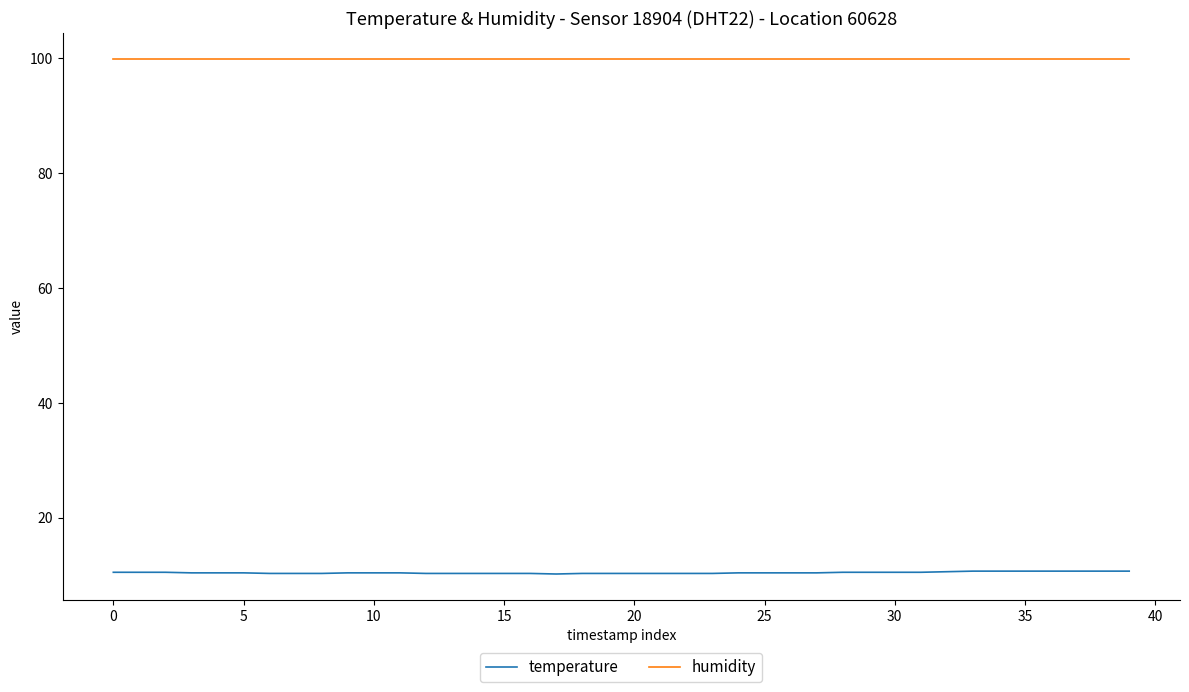

Rank the series by their maximum value, from lowest to highest.

temperature, humidity